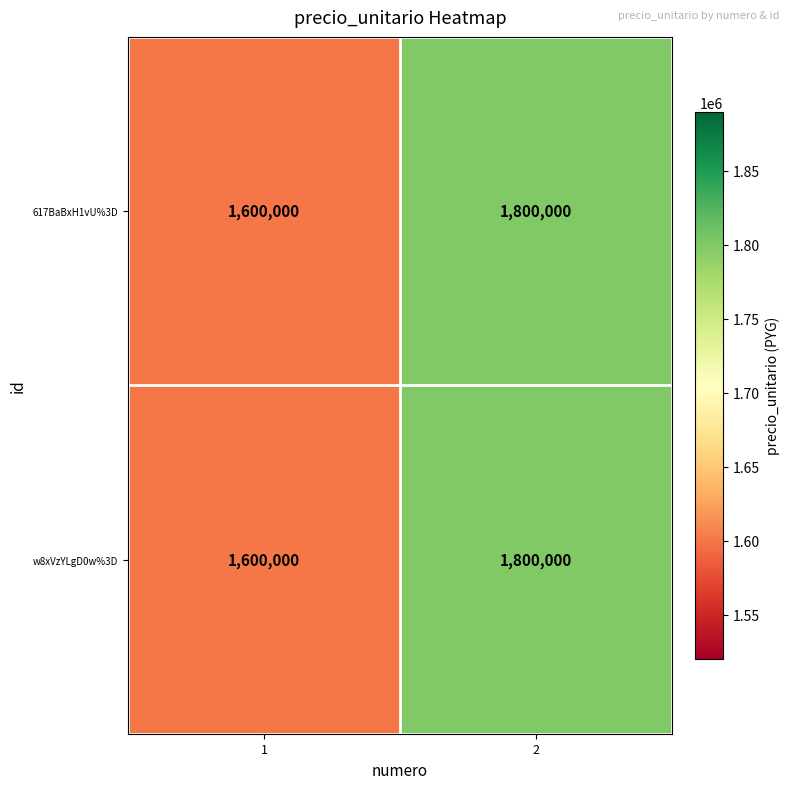

The 617BaBxH1vU%3D series shows 531445 at 1. True or false?

False